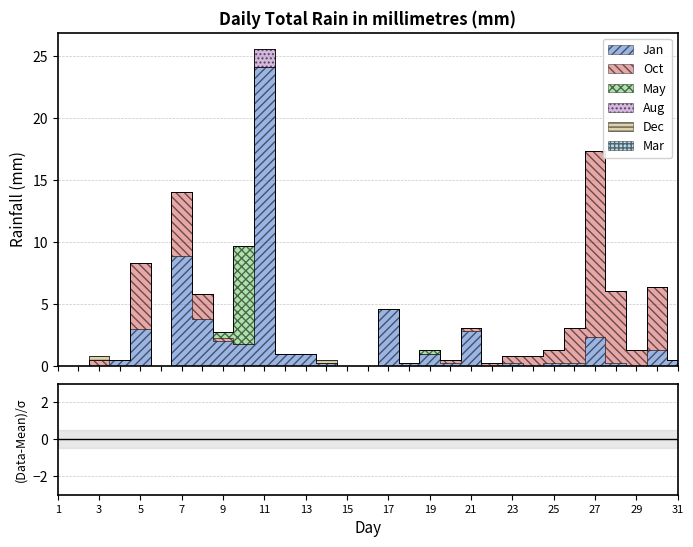

Rank the categories by Aug value from highest to lowest.

11, 1, 2, 3, 4, 5, 6, 7, 8, 9, 10, 12, 13, 14, 15, 16, 17, 18, 19, 20, 21, 22, 23, 24, 25, 26, 27, 28, 29, 30, 31